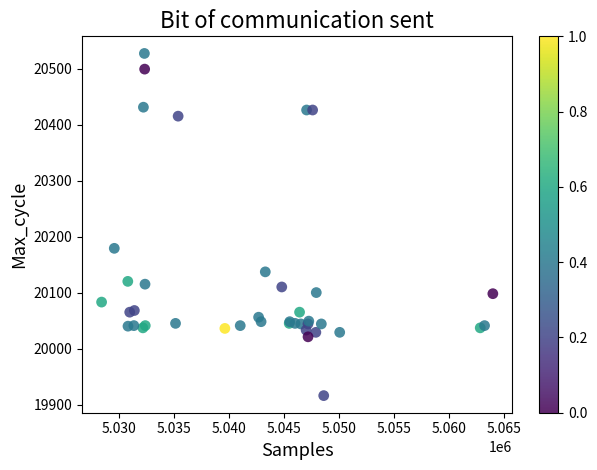

What Y value in the scatter plot is closest to 20221?

20179